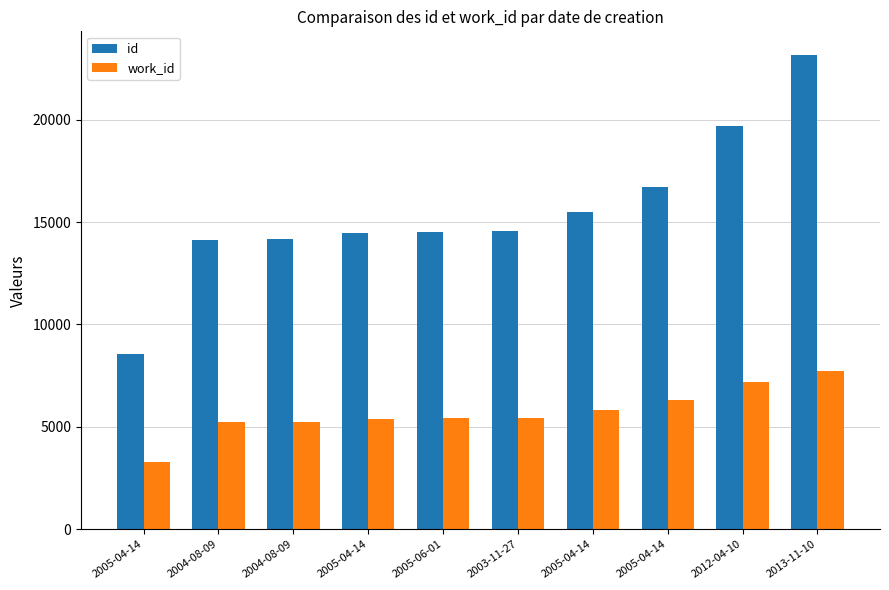

What are all the series names shown in the legend?

id, work_id